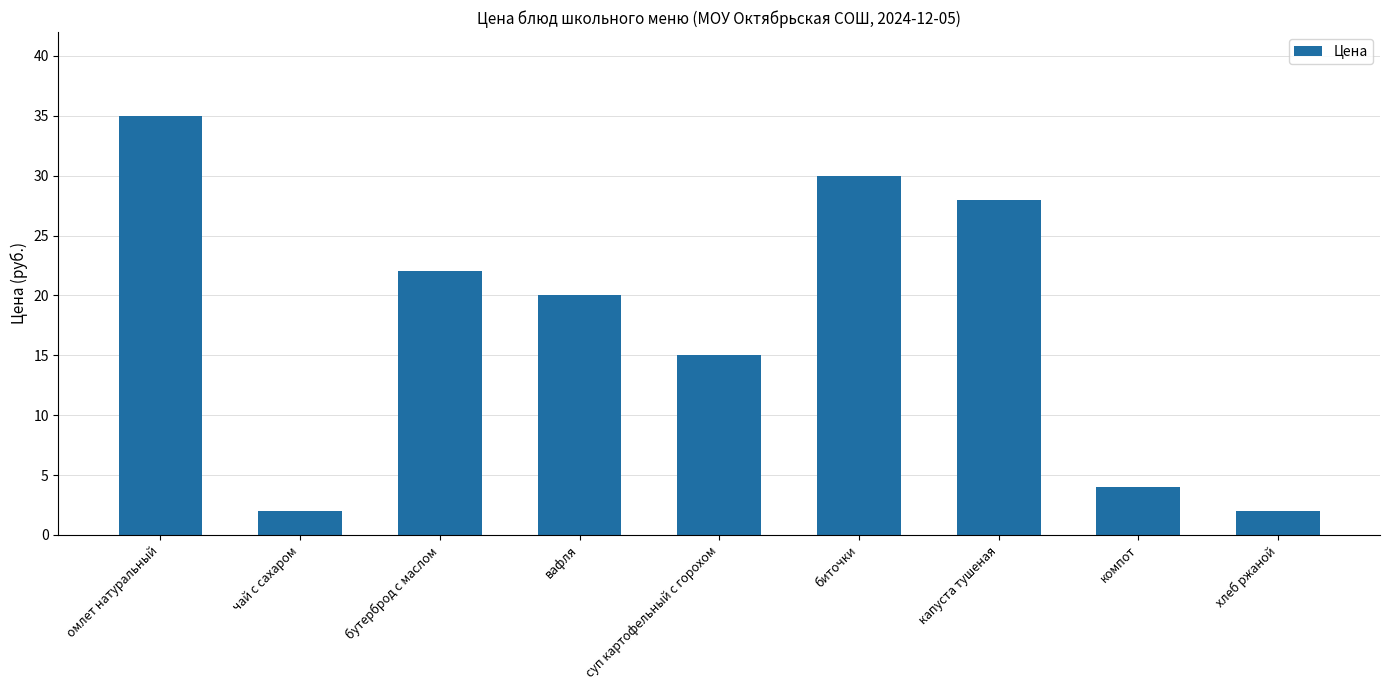

What is the value of the 9th bar from the left?

2